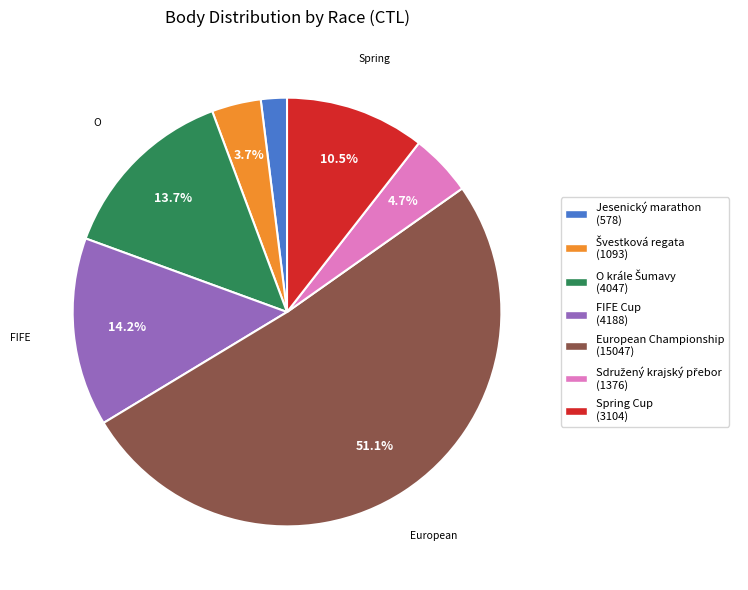

Is the sum of FIFE Cup (4188) and European Championship (15047) greater than half?

Yes